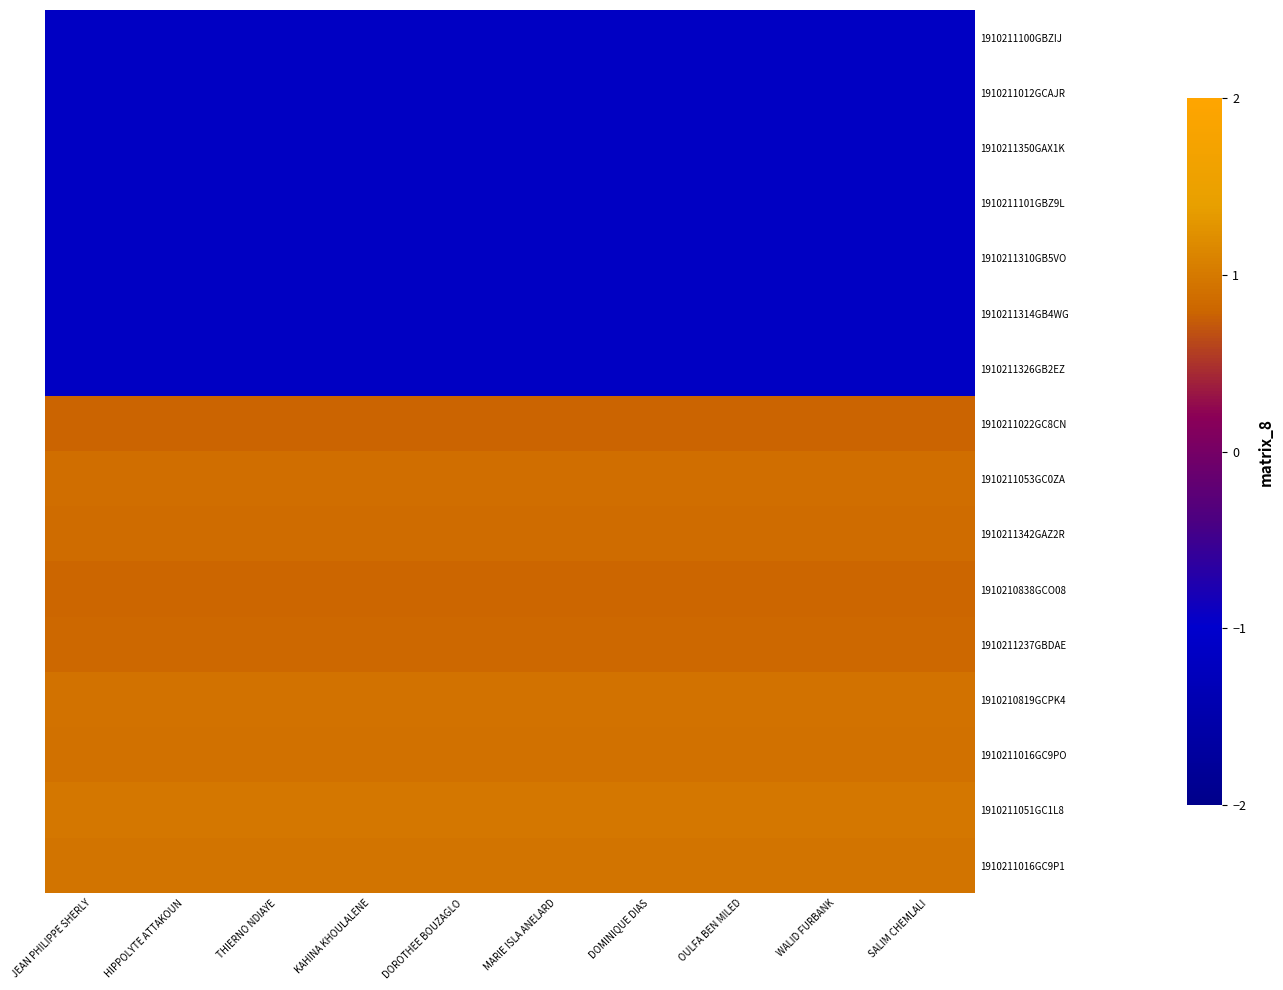

At which category is the sum across all series the highest?

JEAN PHILIPPE SHERLY